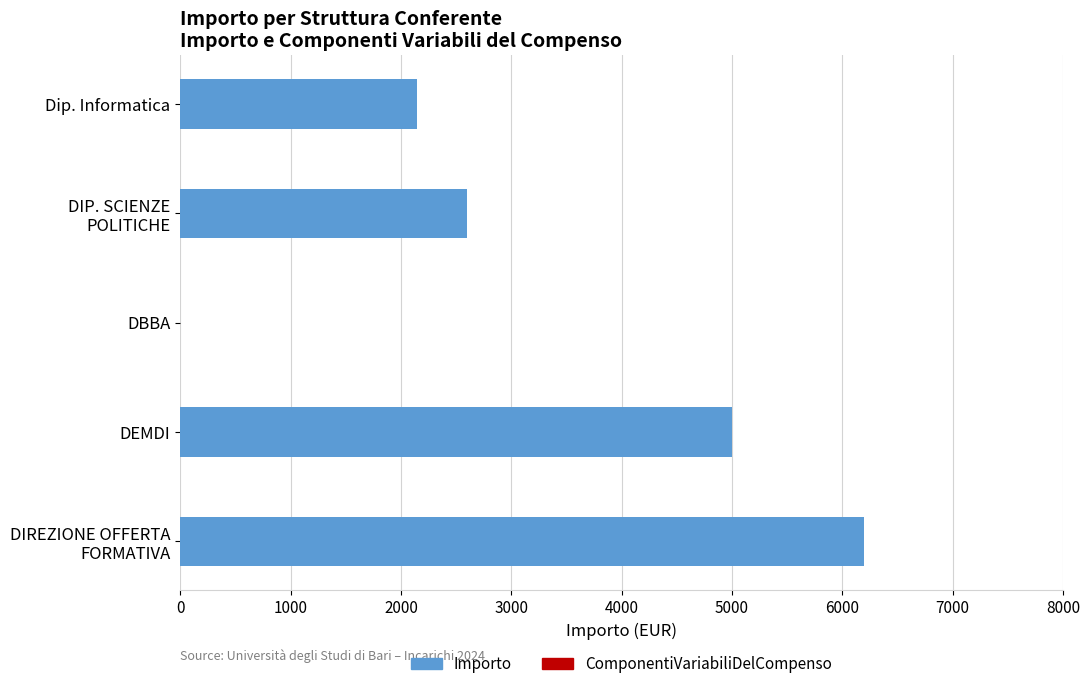

What is the maximum value shown in the chart?

6200